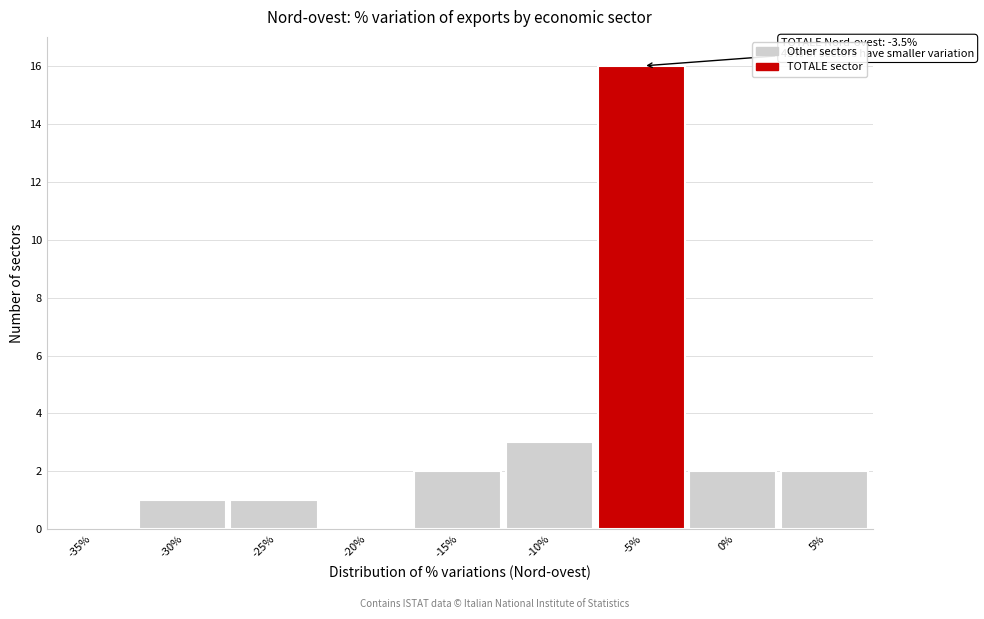

Reading left to right, what are all the values shown in this chart?

-35%=0	-30%=1	-25%=1	-20%=0	-15%=2	-10%=3	-5%=16	0%=2	5%=2